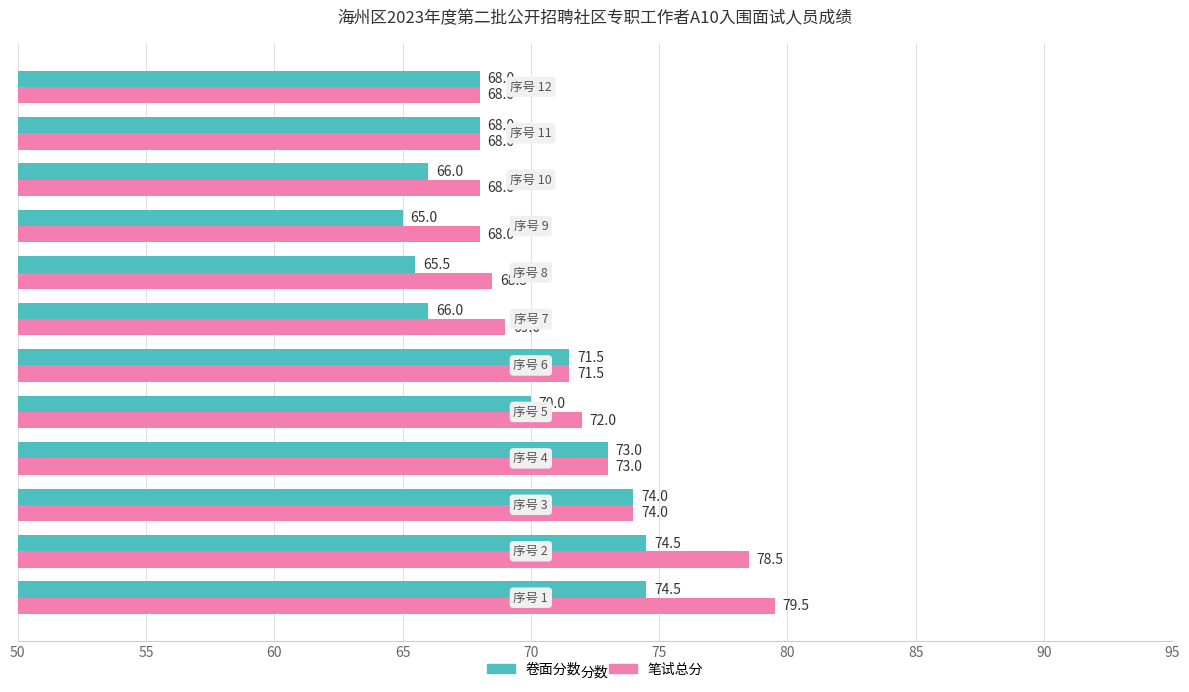

Which series has the widest spread of values?

笔试总分